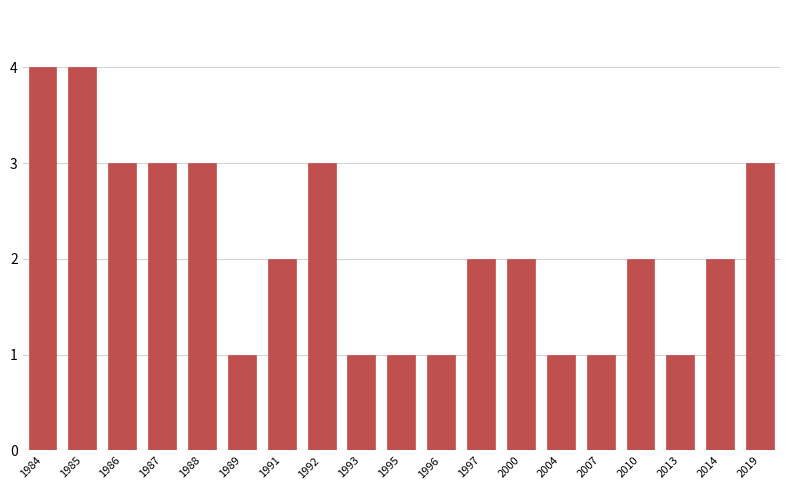

Reading left to right, what are all the values shown in this chart?

4	4	3	3	3	1	2	3	1	1	1	2	2	1	1	2	1	2	3